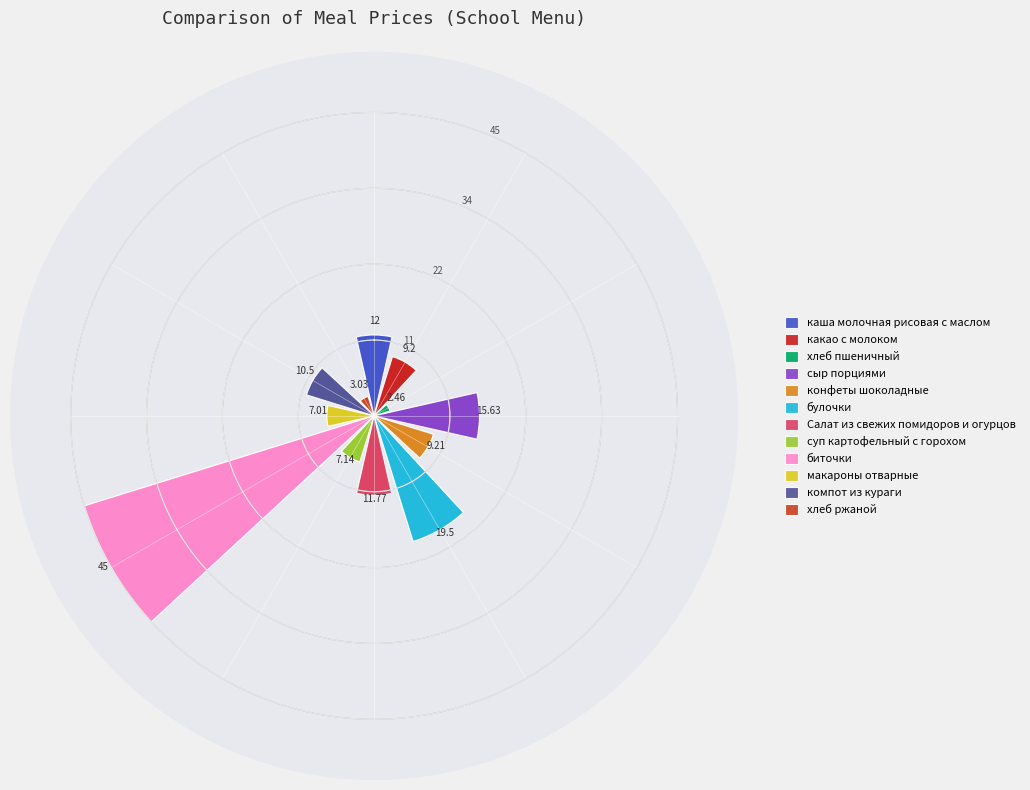

Is it true that суп картофельный с горохом is 5% of the pie?

True